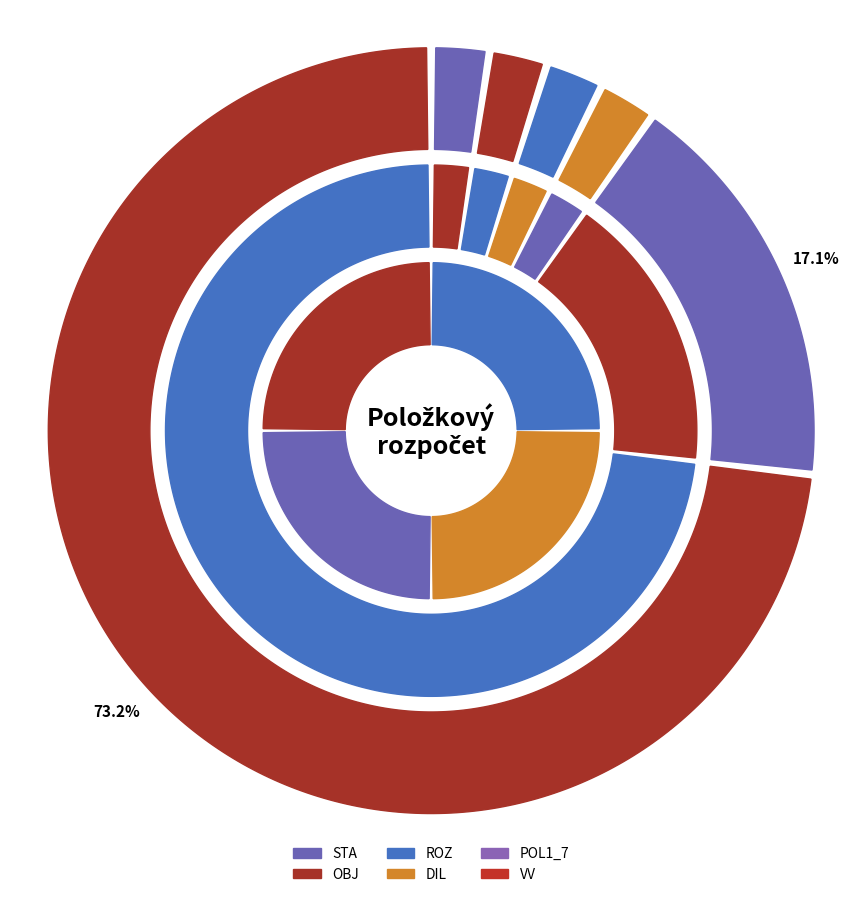

What is the smallest slice in the pie chart?

STA